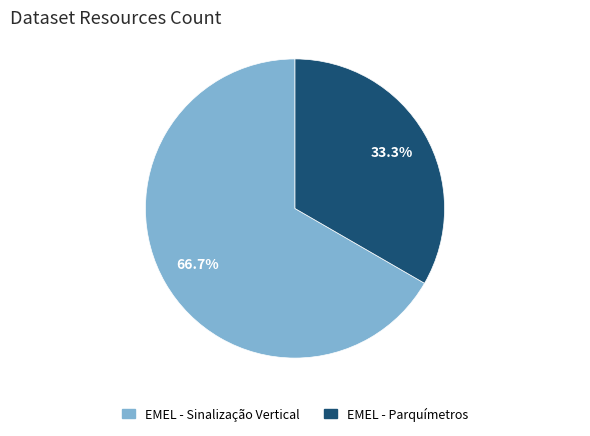

How much of the chart is everything except EMEL - Parquímetros?

66.7%